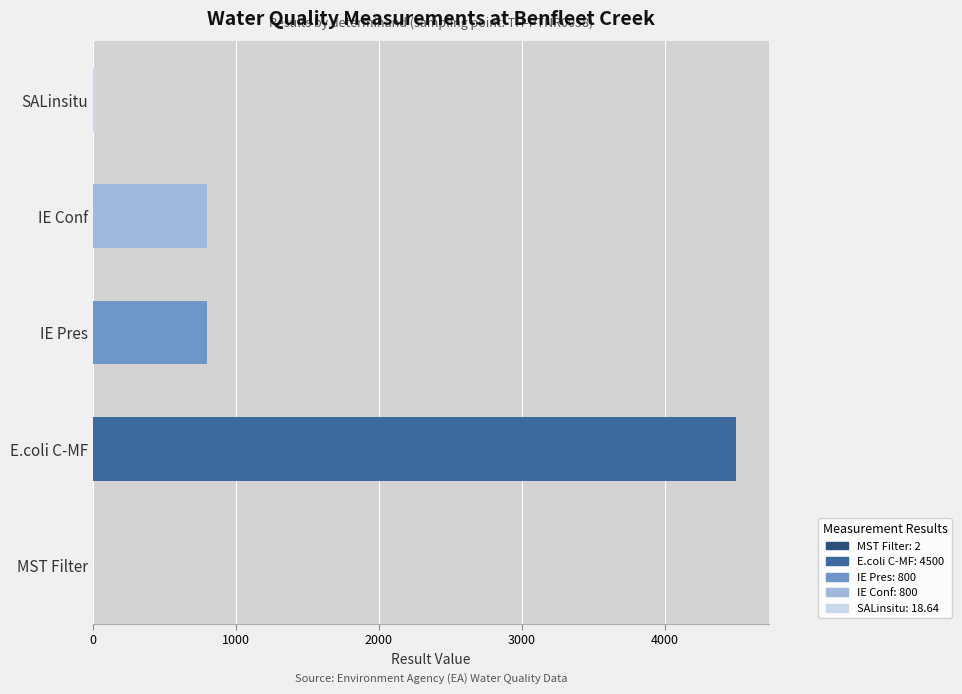

What is the sum of all values?

6120.6